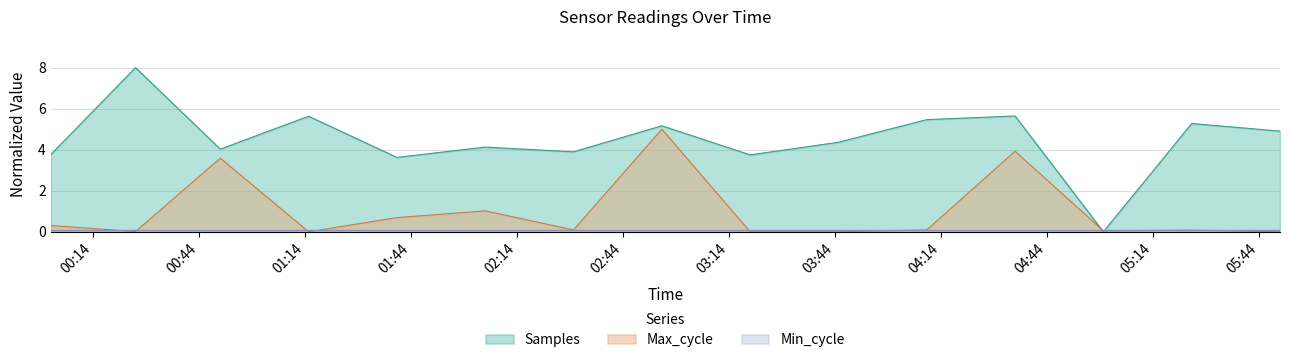

At how many categories does at least one series exceed 4?

10